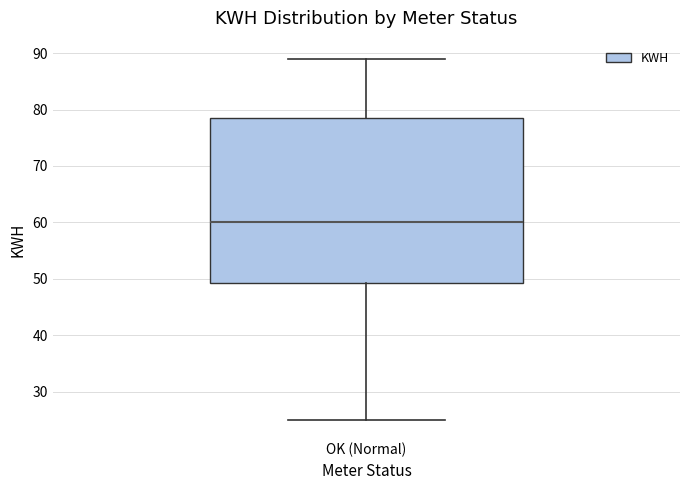

Read this box plot against the y-axis: the position of the median line, the range covered by the box, and the ends of both whiskers. The values are not printed on the chart, so give them approximately, as read against the axis.

median 60, box 49 to 79, whiskers 25 to 89